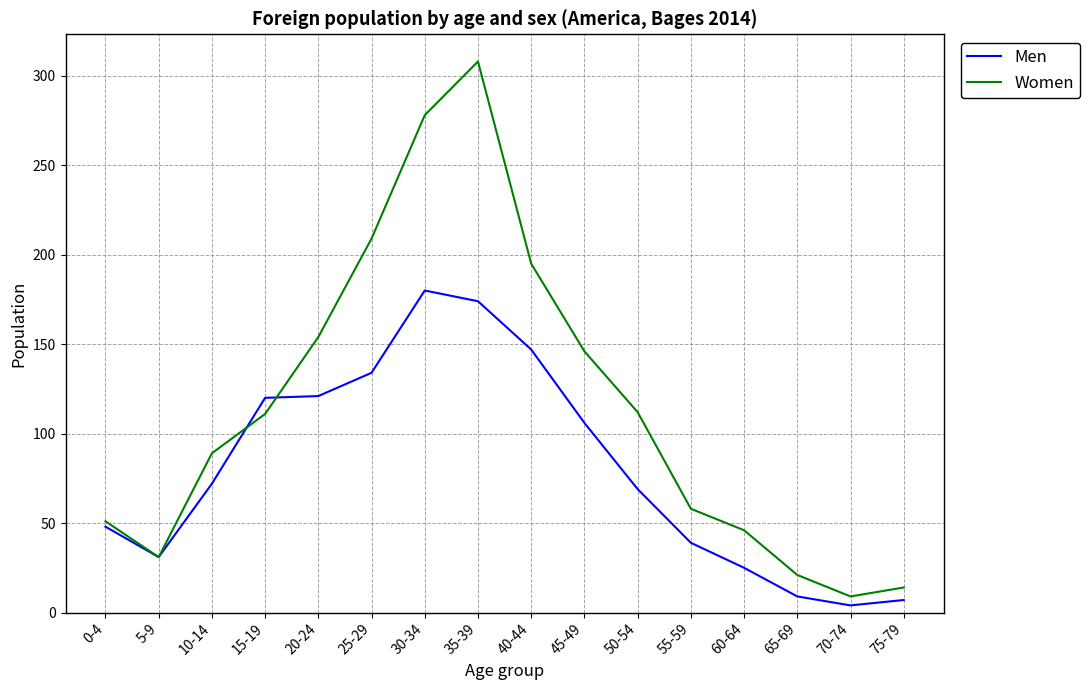

Is the value of Women at 60-64 greater than the value of Men at 40-44?

No